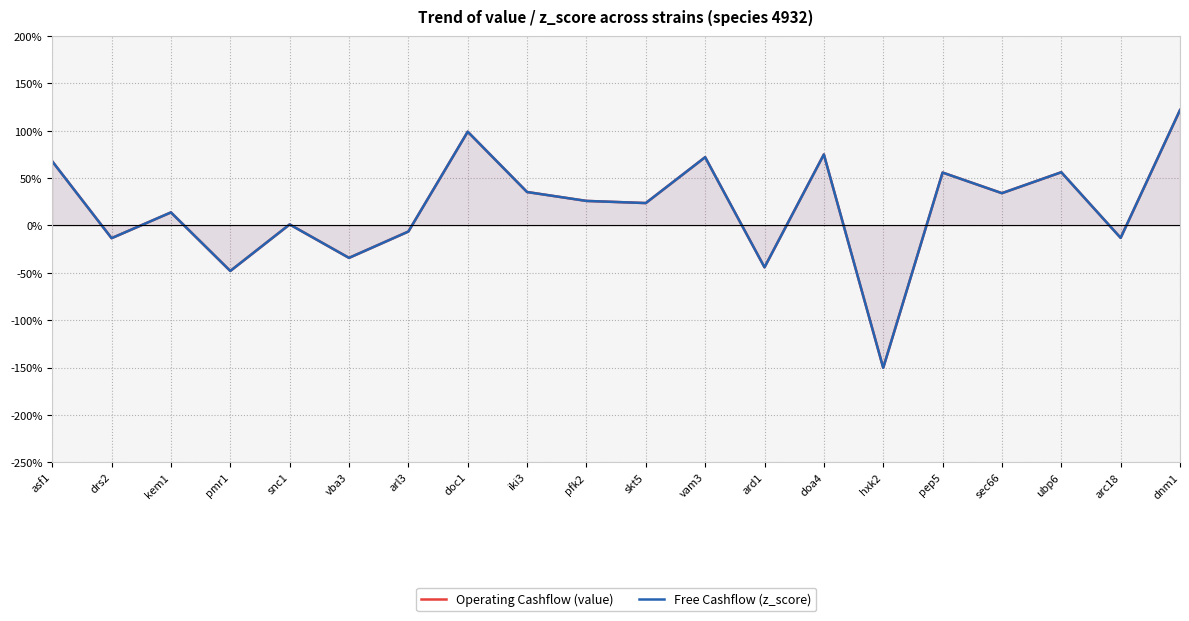

How many interior local valleys does the Operating Cashflow (value) series have?

8